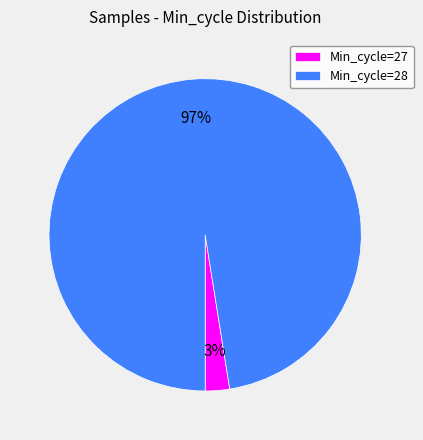

To the nearest percent, what portion does Min_cycle=28 represent?

97%